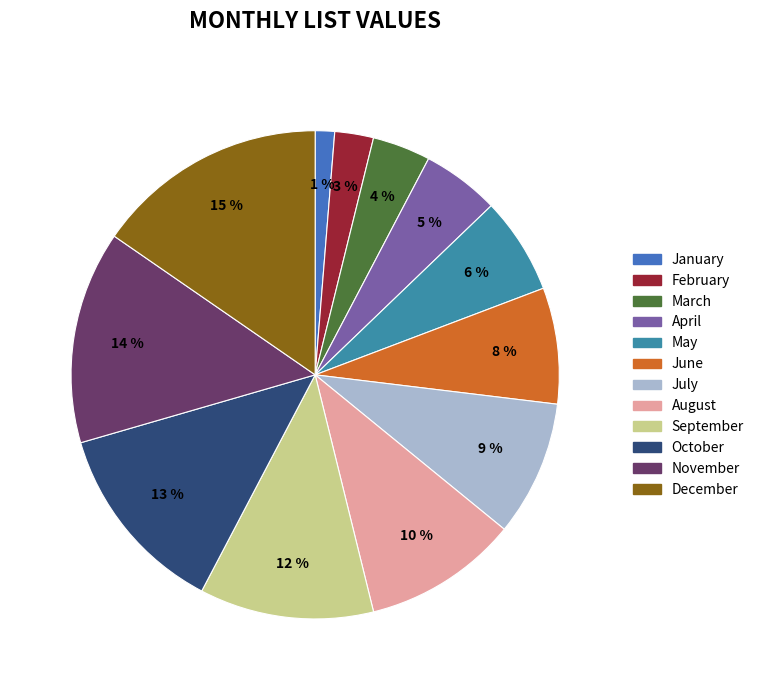

What percentage is the August slice, to the nearest percent?

10%